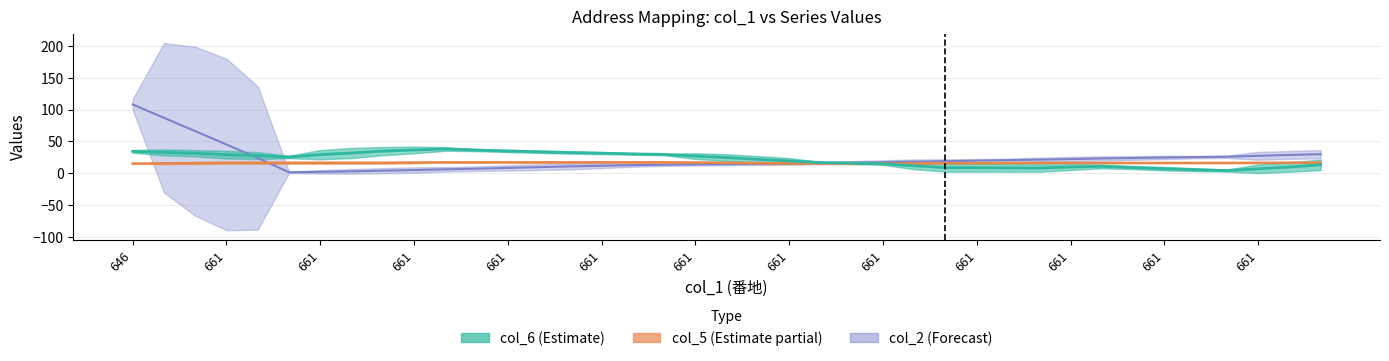

Is it true that col_6 equals 36 at 661?

True